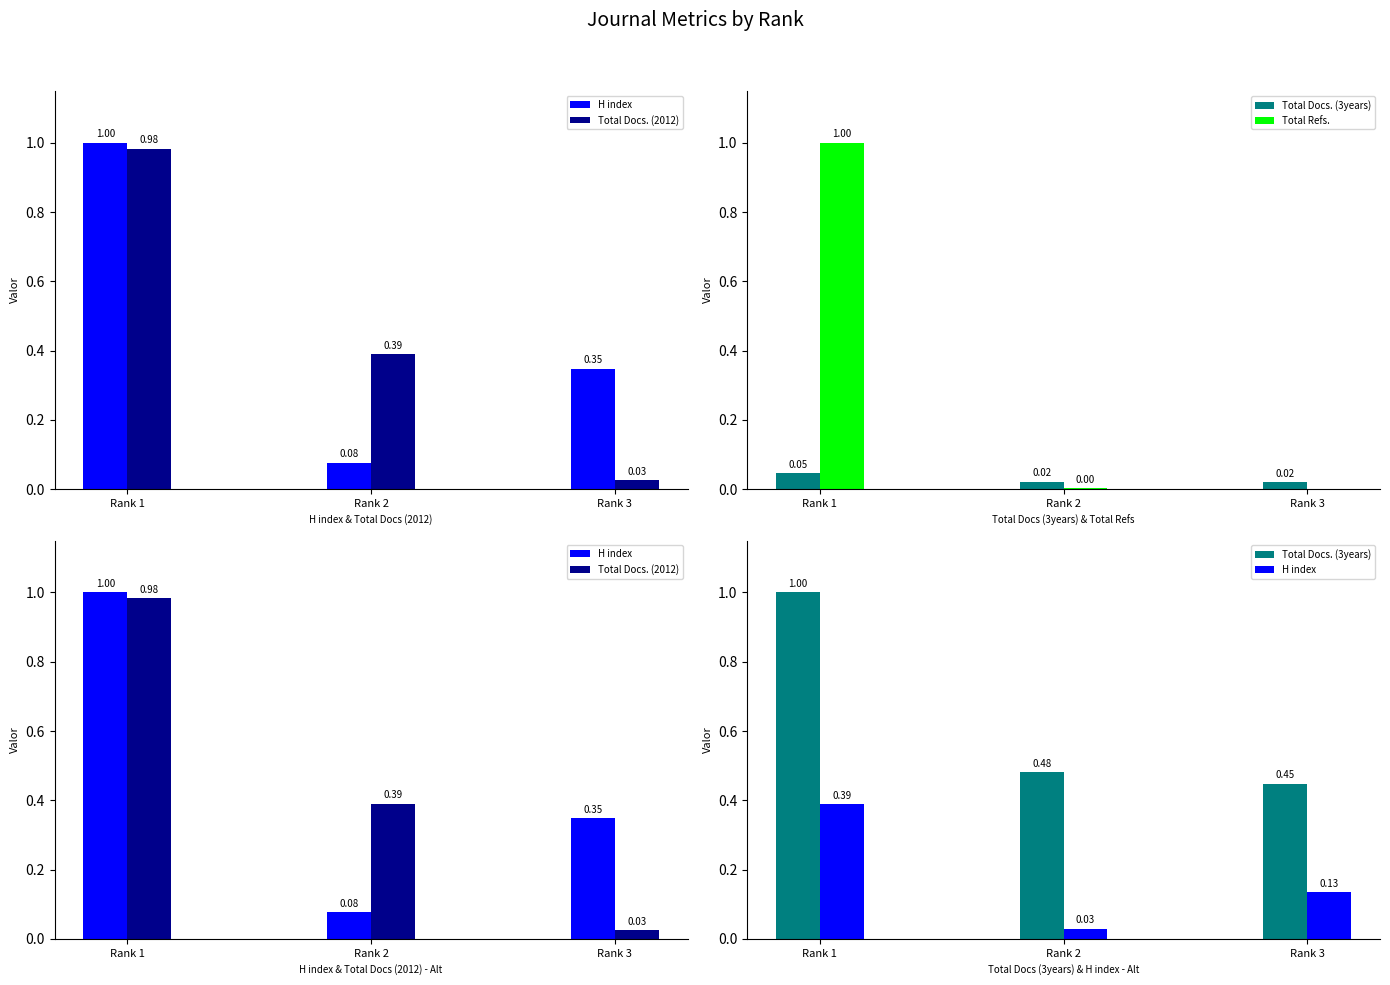

Which series has the largest total across all categories?

Total Docs. (3years)